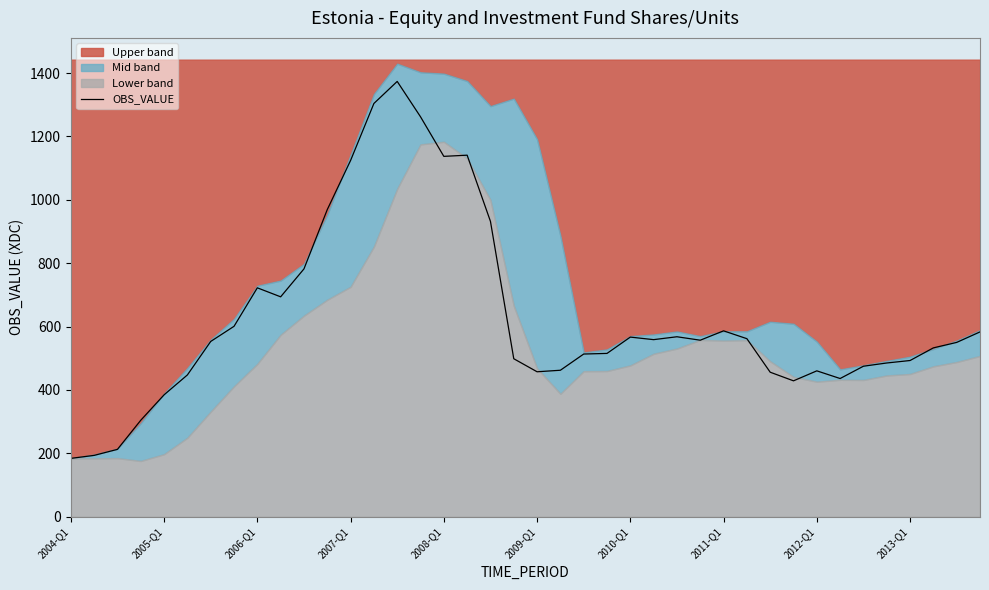

At which category does the chart reach its peak across all series?

14